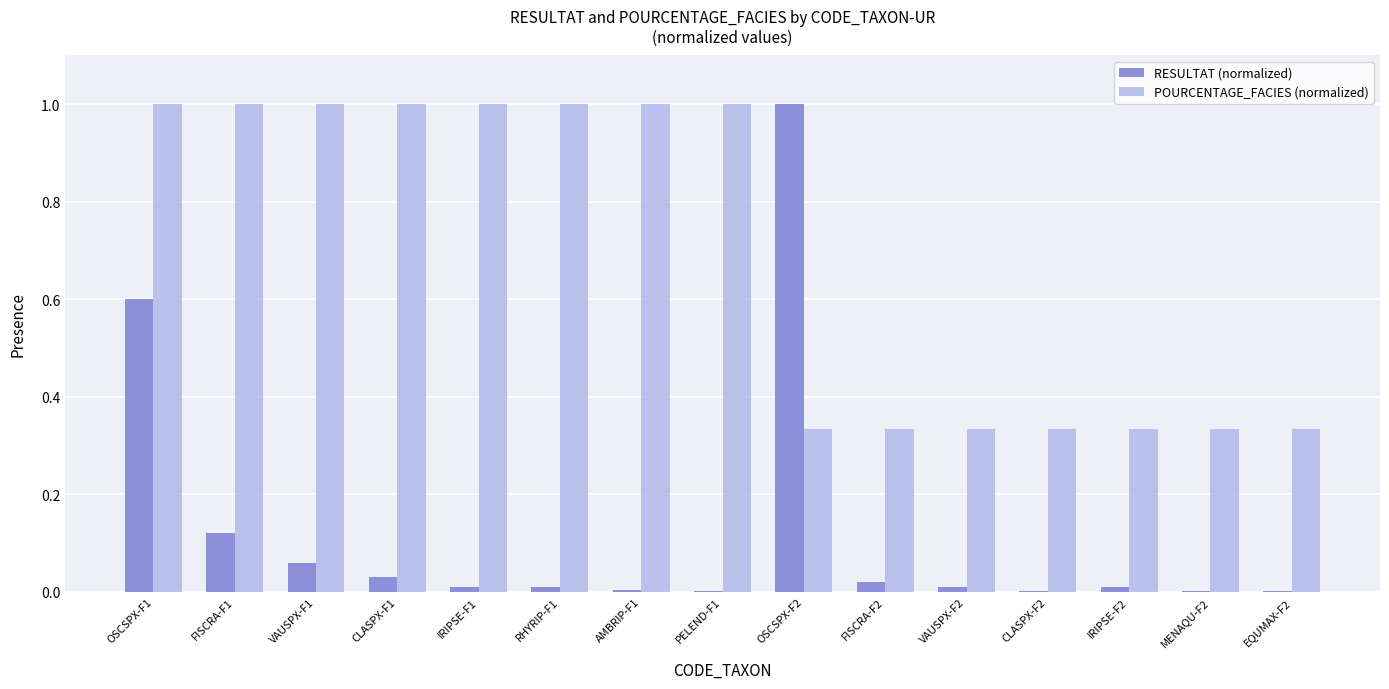

How many POURCENTAGE_FACIES (normalized) values are between 0 and 1?

15